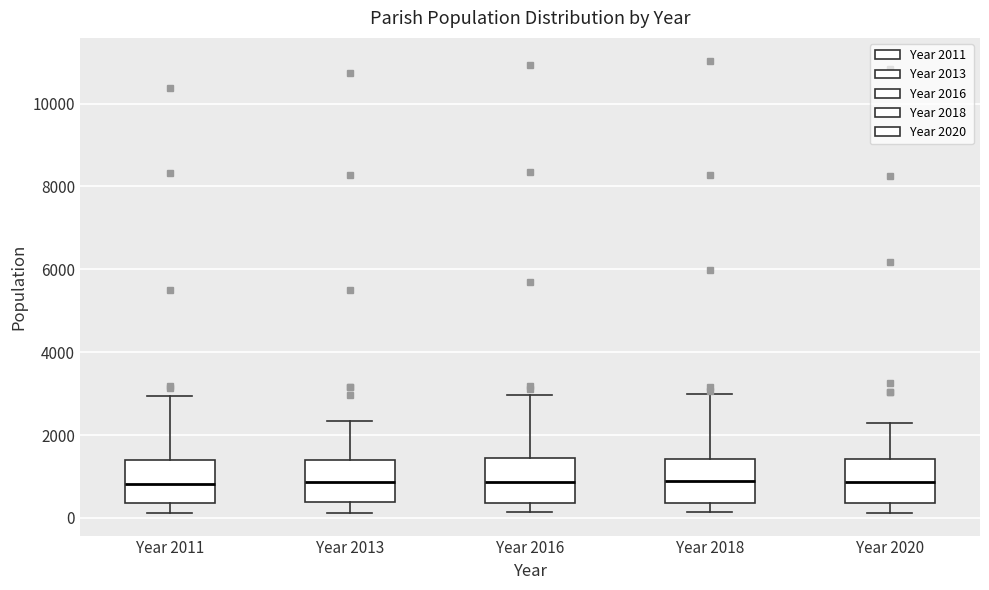

Reading left to right, read every box against the y-axis: the position of its median line, the range the box covers, and the ends of its whiskers. The values are not printed on the chart, so give them approximately, as read against the axis.

Year 2011: median 800, box 400 to 1400, whiskers 200 to 3000
Year 2013: median 800, box 400 to 1400, whiskers 200 to 2400
Year 2016: median 800, box 400 to 1400, whiskers 200 to 3000
Year 2018: median 800, box 400 to 1400, whiskers 200 to 3000
Year 2020: median 800, box 400 to 1400, whiskers 200 to 2200